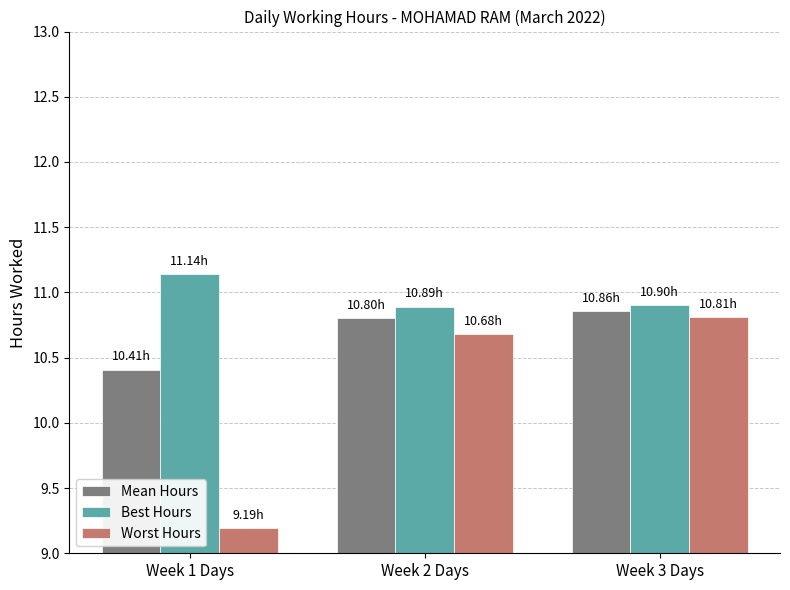

List the series in order of their overall mean, lowest first.

Worst Hours, Mean Hours, Best Hours